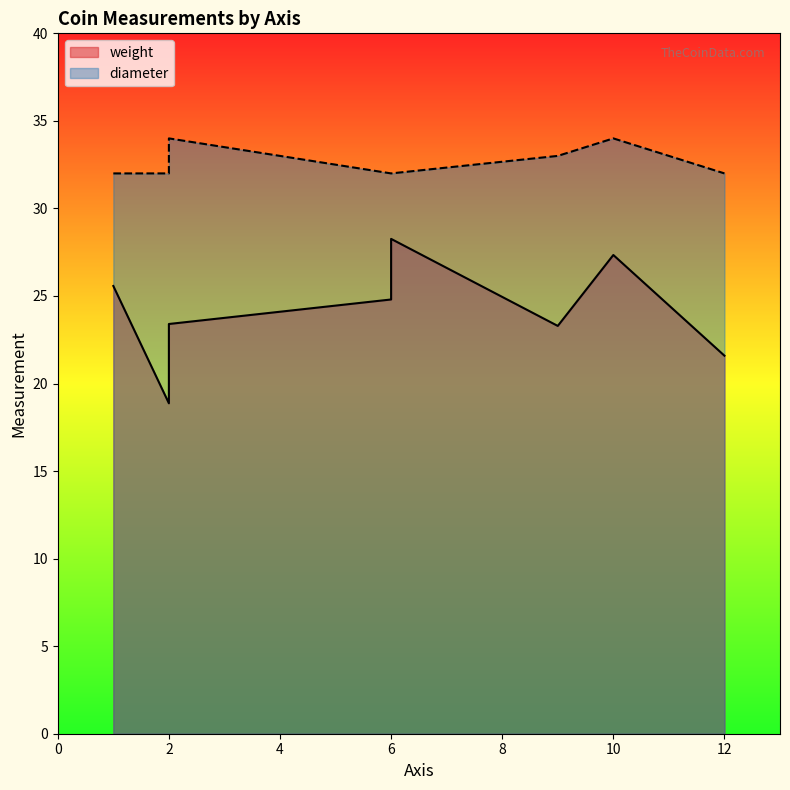

What is the total value across all series at 1?

57.6